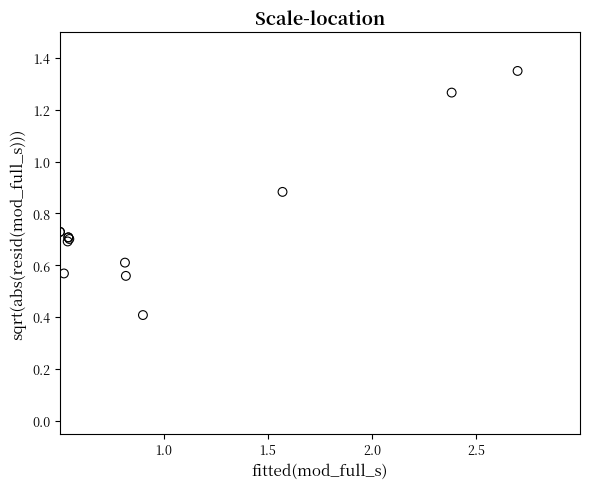

What Y value in the scatter plot is closest to 0?

0.4